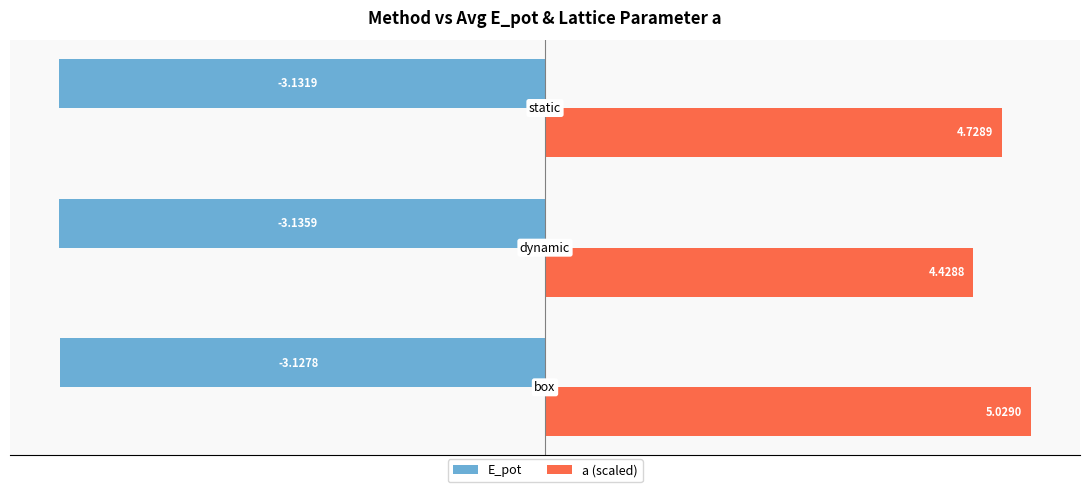

Rank the series by their maximum value, from highest to lowest.

a (scaled), E_pot